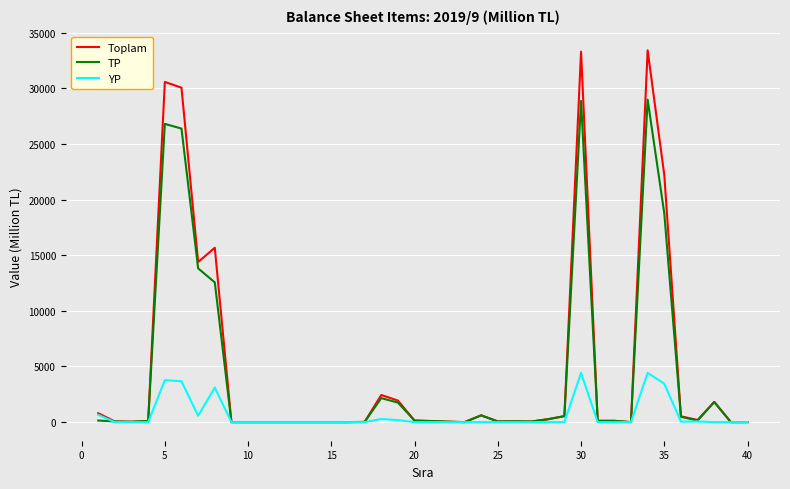

What is the greatest value displayed?

33411